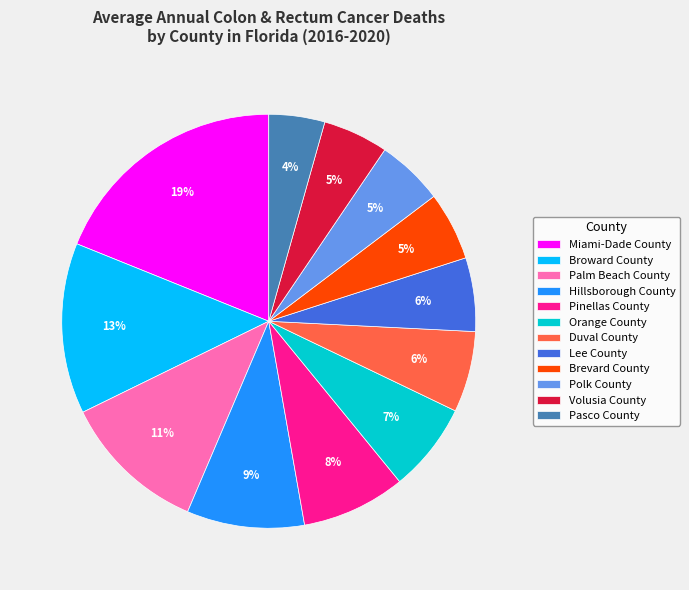

True or false: Orange County accounts for 1% of the total.

False